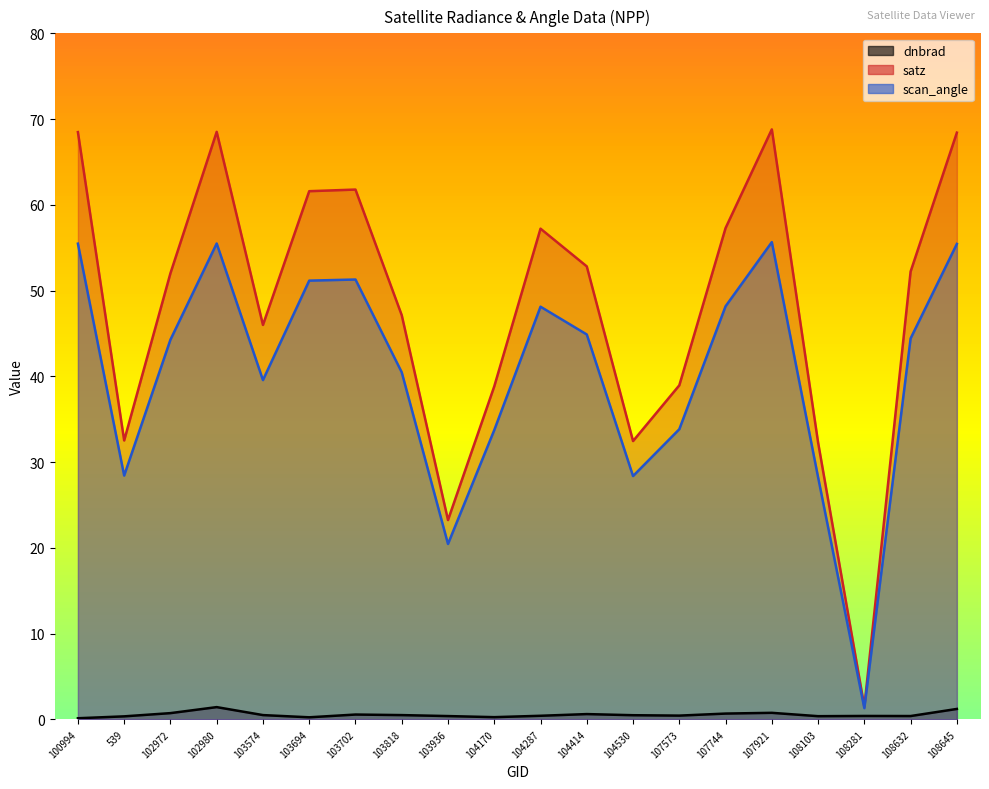

Reading left to right, what are all the values shown in this chart?

dnbrad: 0.1	0.3	0.7	1.4	0.5	0.2	0.6	0.5	0.4	0.3	0.4	0.6	0.5	0.4	0.7	0.8	0.4	0.4	0.4	1.2
satz: 68.5	32.5	52.0	68.5	46.0	61.6	61.8	47.1	23.2	38.8	57.2	52.8	32.5	39.0	57.3	68.8	32.3	1.5	52.2	68.4
scan_angle: 55.5	28.4	44.3	55.5	39.6	51.2	51.3	40.5	20.4	33.7	48.1	44.9	28.4	33.8	48.2	55.6	28.2	1.3	44.4	55.4